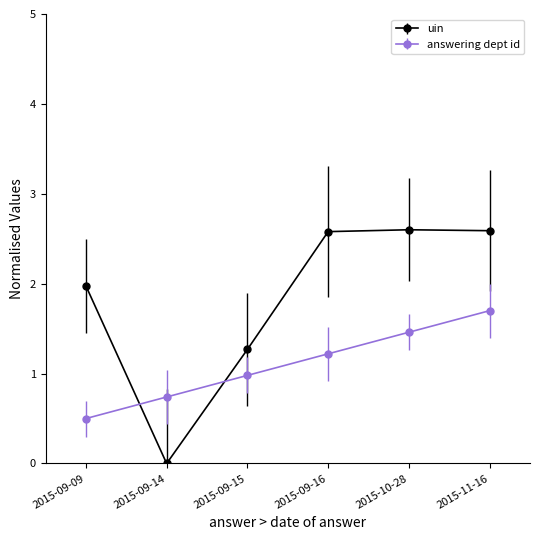

What is the sum of all uin values?

11.0